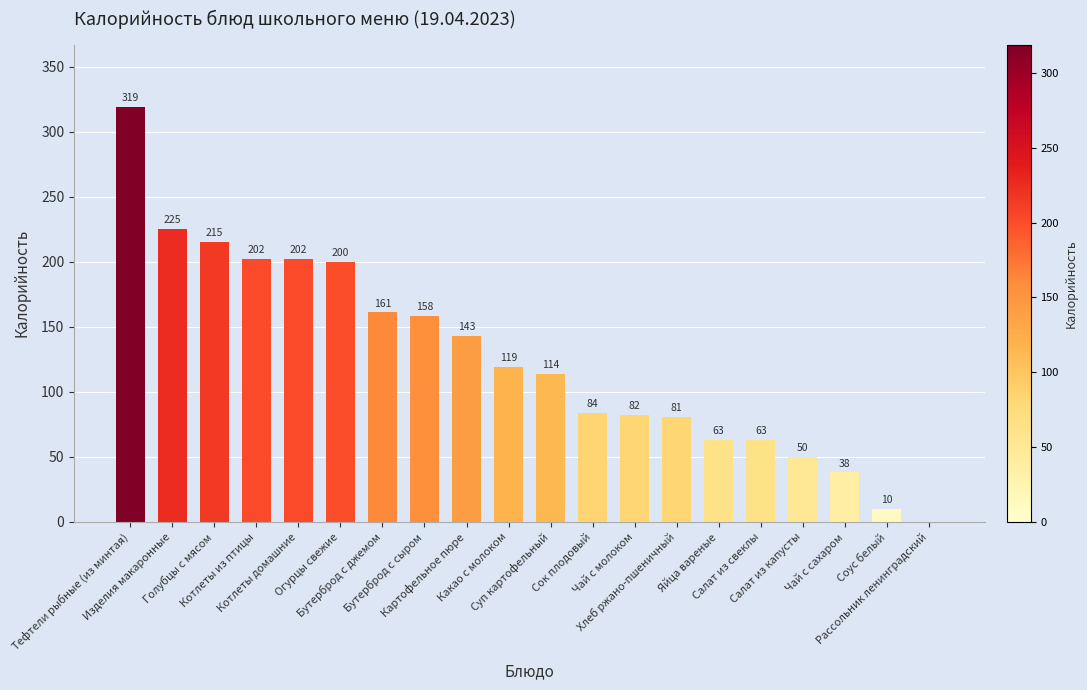

The chart shows a value of 193 at Тефтели рыбные (из минтая). True or false?

False